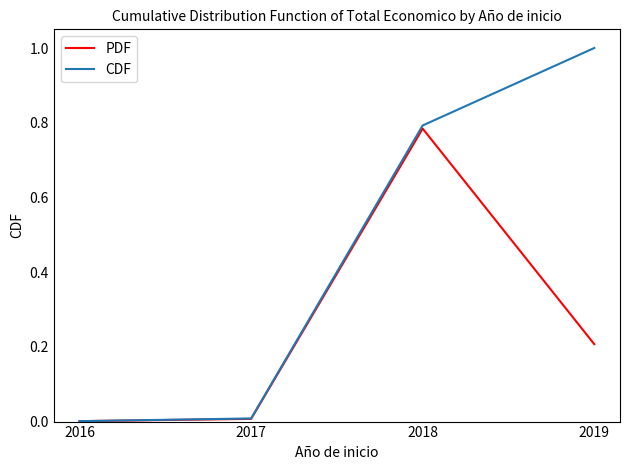

Does the chart display data point markers on the line(s)?

No